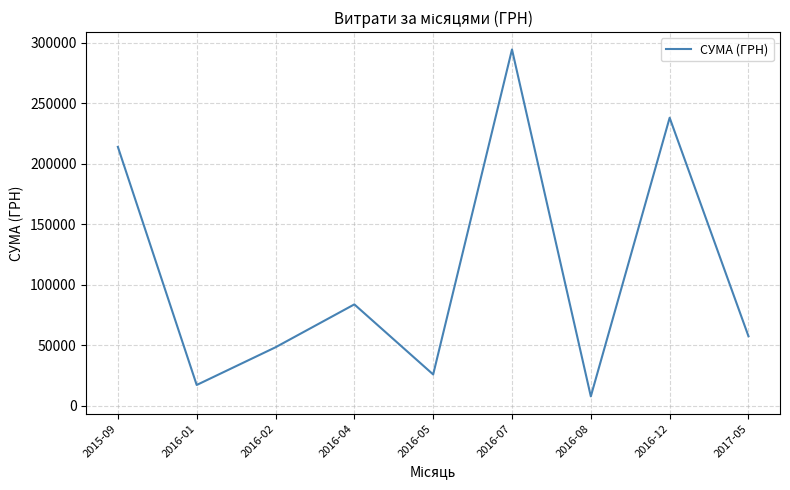

Reading left to right, list all the values displayed in this chart.

2015-09=213950.0	2016-01=17024.8	2016-02=48207.5	2016-04=83679.6	2016-05=25722.0	2016-07=294515.3	2016-08=7599.0	2016-12=238050.3	2017-05=57347.0